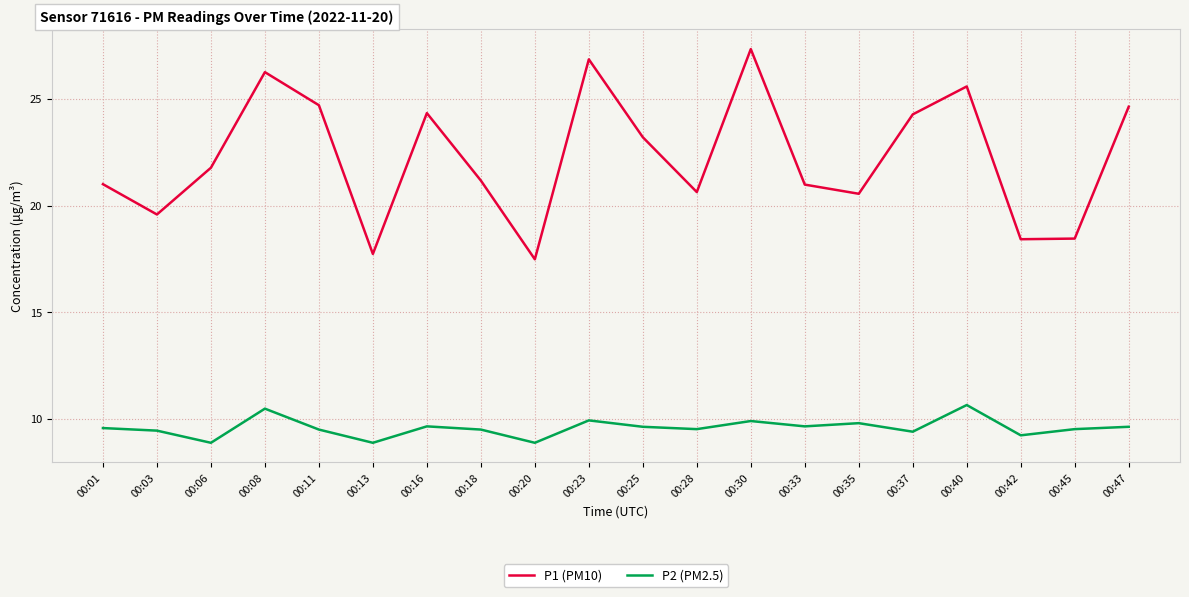

True or false: P1 (PM10) and P2 (PM2.5) cross at least once.

False